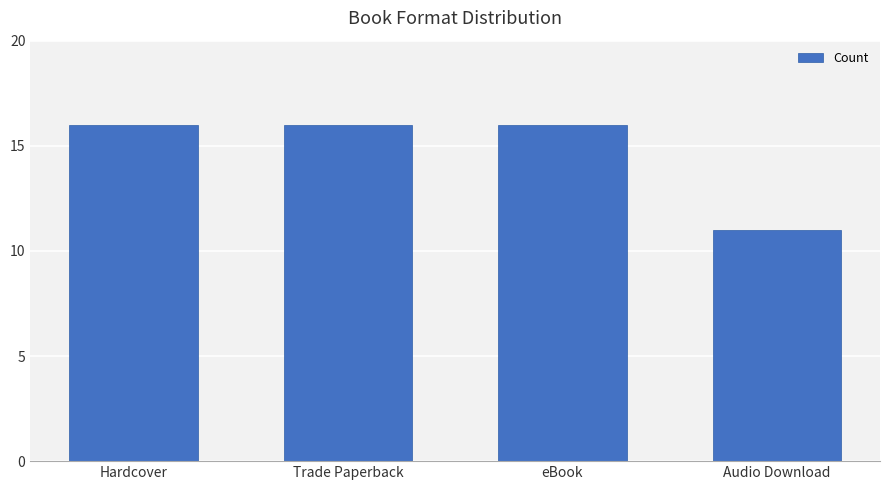

What is the difference between the maximum and minimum values?

5